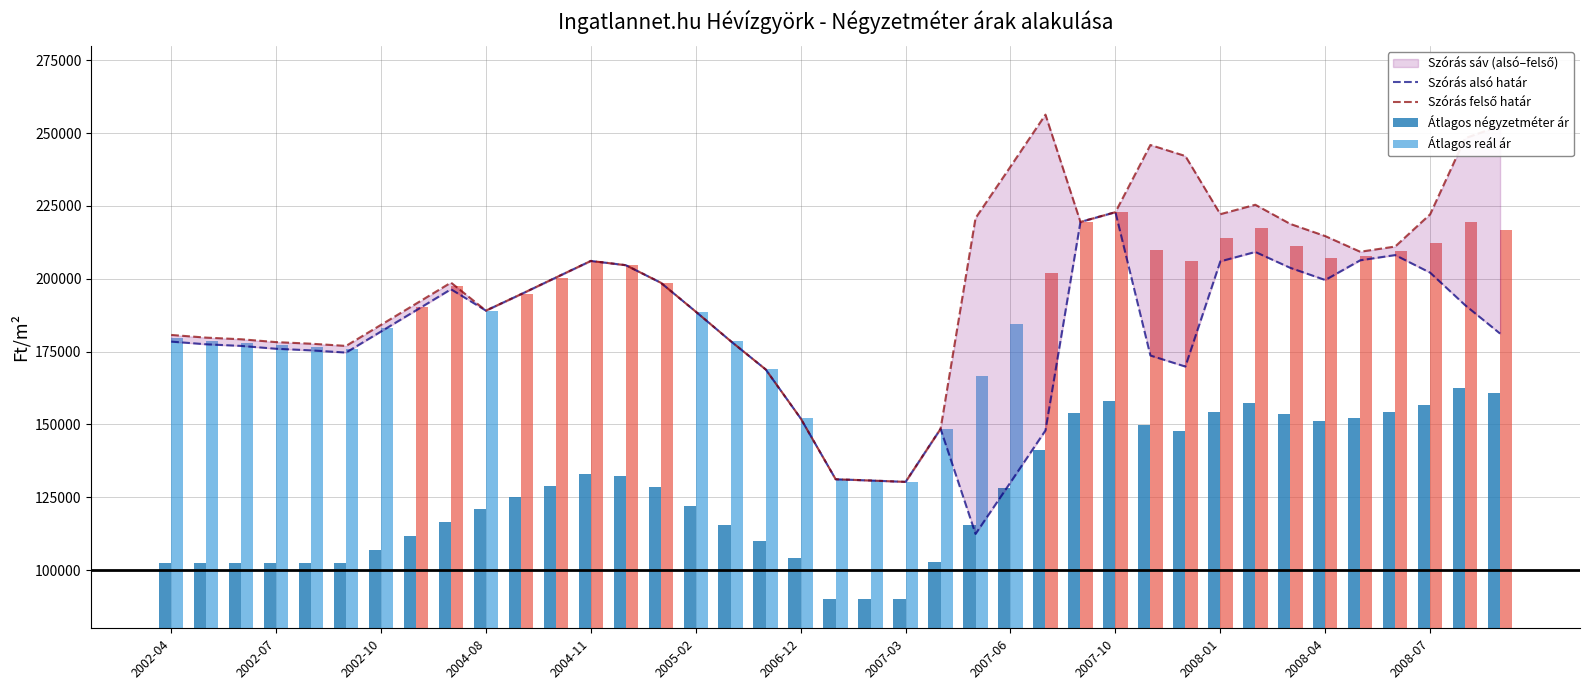

What is the lowest value of the Átlagos négyzetméter ár series?

90000